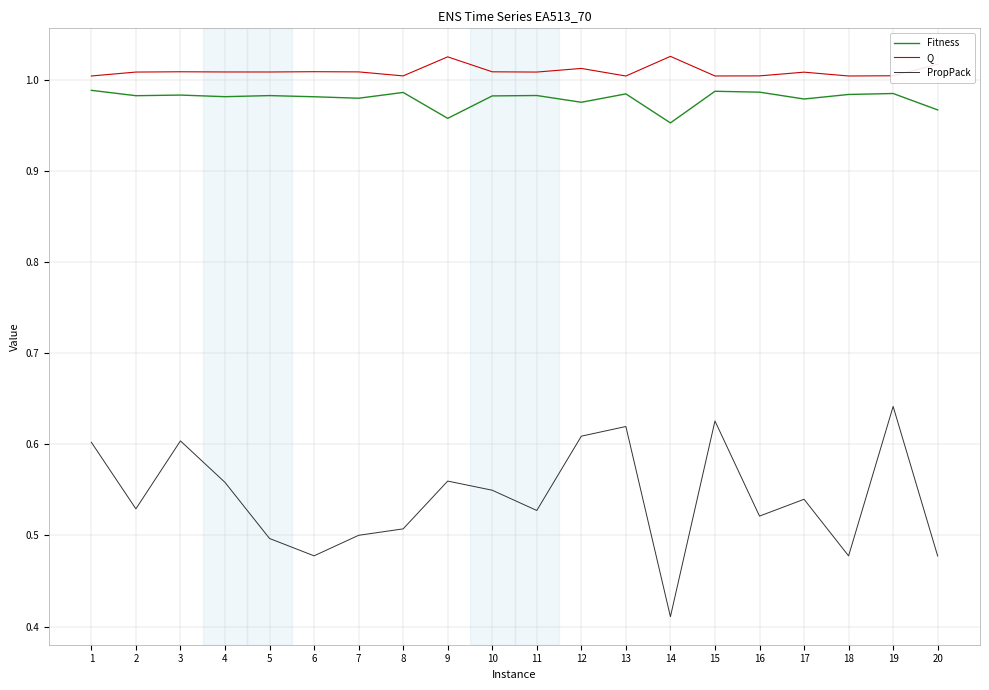

How many series are shown in this chart?

3